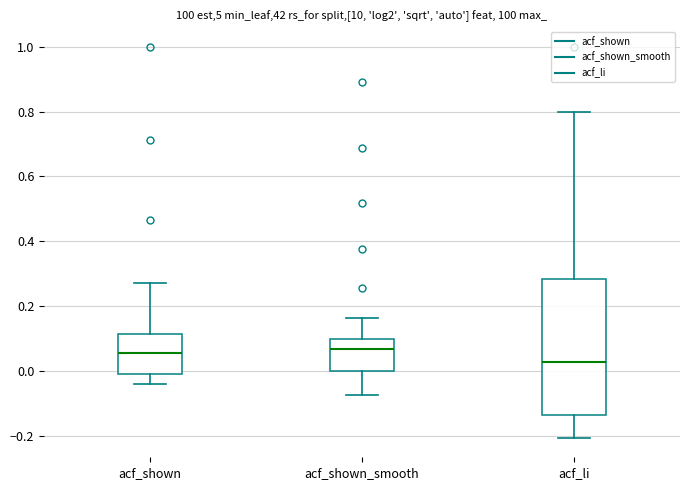

Reading left to right, read every box against the y-axis: the position of its median line, the range the box covers, and the ends of its whiskers. The values are not printed on the chart, so give them approximately, as read against the axis.

acf_shown: median 0.06, box 0.00 to 0.12, whiskers -0.04 to 0.28
acf_shown_smooth: median 0.06, box 0.00 to 0.10, whiskers -0.08 to 0.16
acf_li: median 0.02, box -0.14 to 0.28, whiskers -0.20 to 0.80